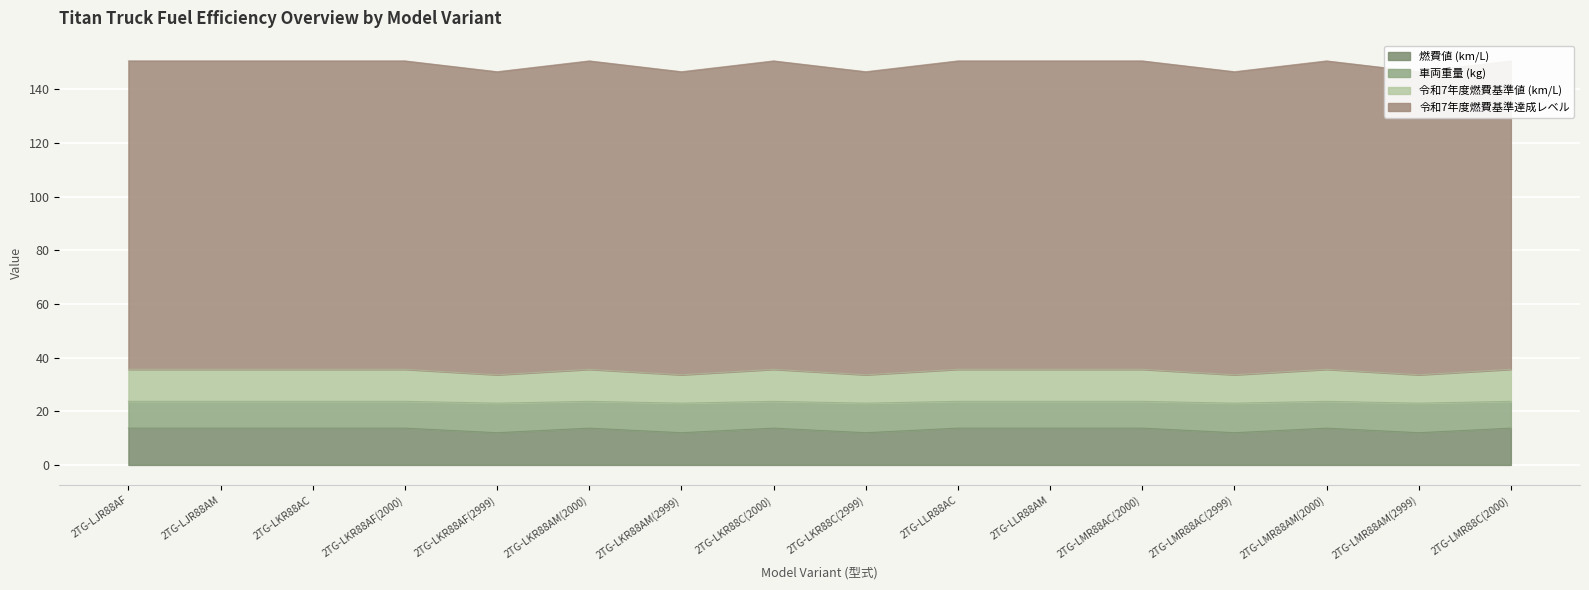

What is the approximate value of 令和7年度燃費基準値 (km/L) at 2TG-LMR88AM(2000)?

35.6